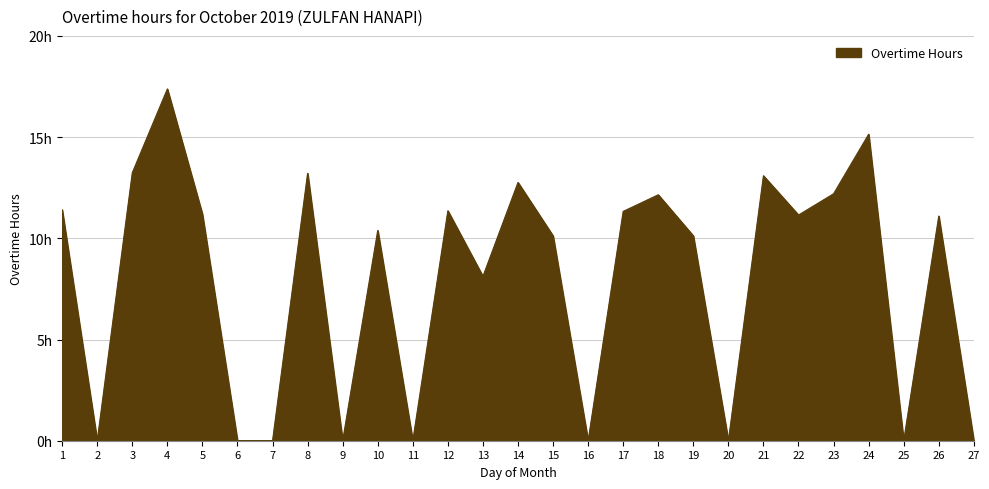

What is the sum of all values?

215.5